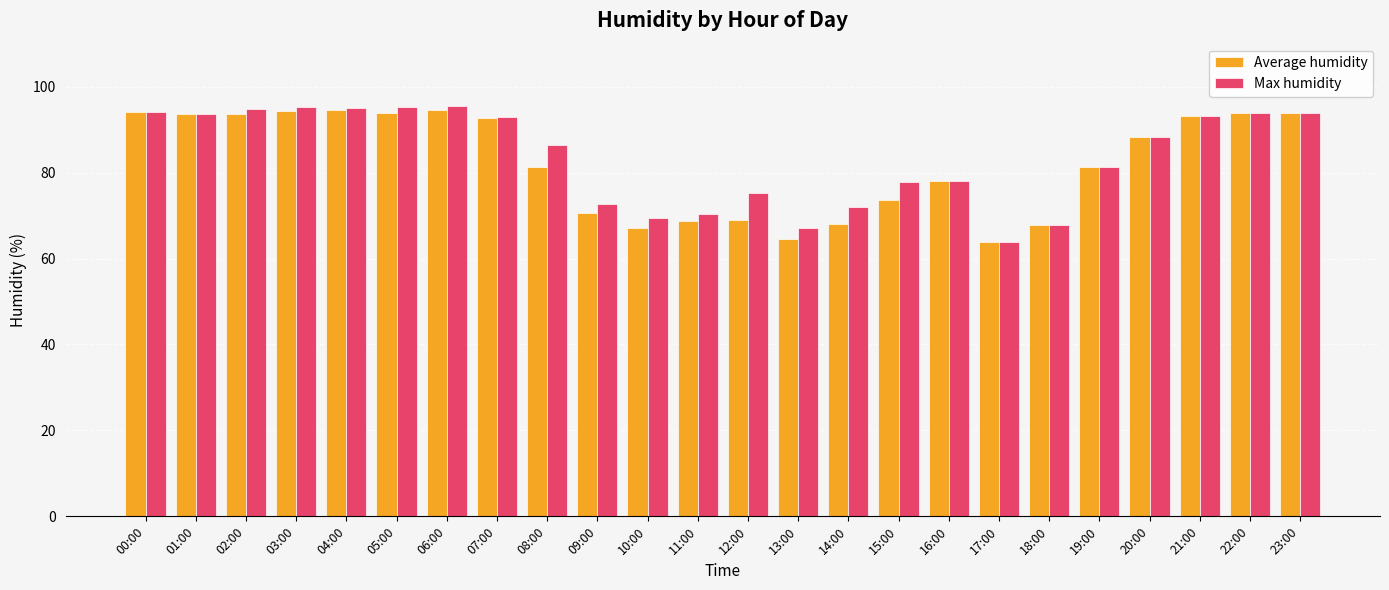

What is the greatest value displayed?

95.5